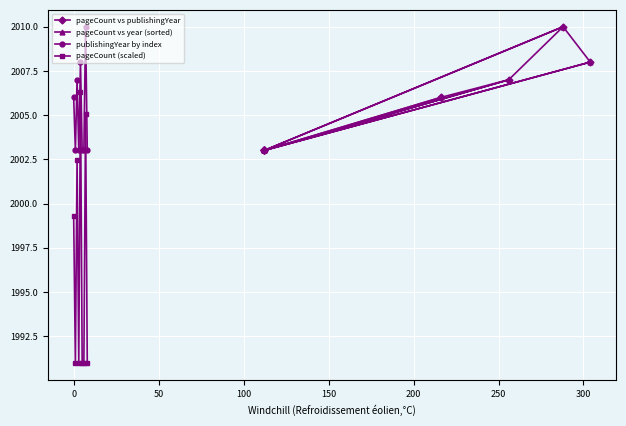

What is the maximum value for pageCount (scaled)?

2006.3